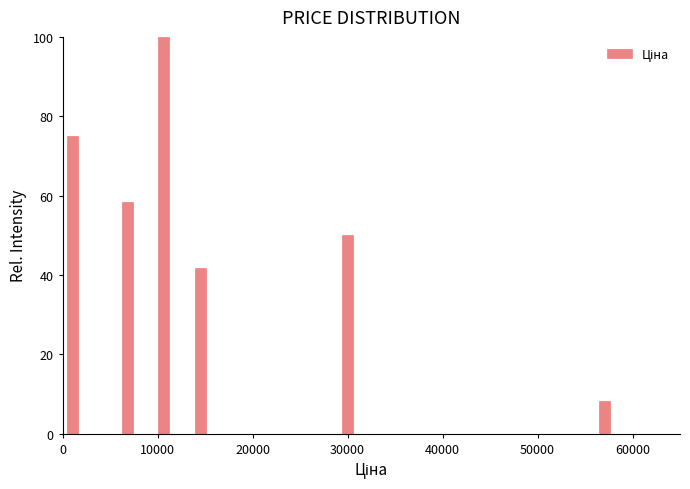

Around what value on the x-axis is the tallest bar? Give the approximate position of its centre, as read against the axis.

11000